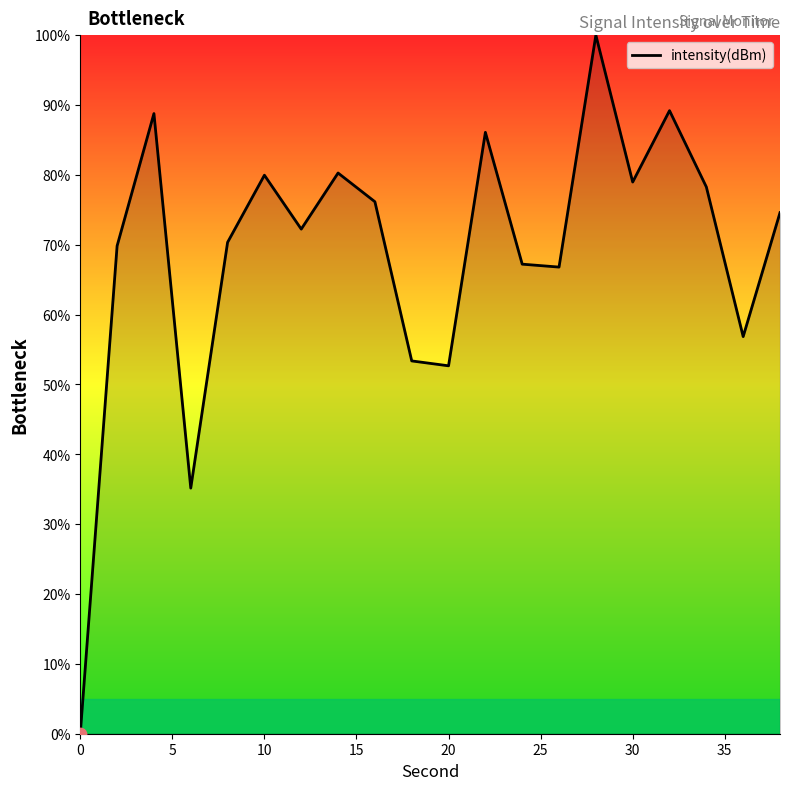

What is the maximum value shown in the chart?

100.0